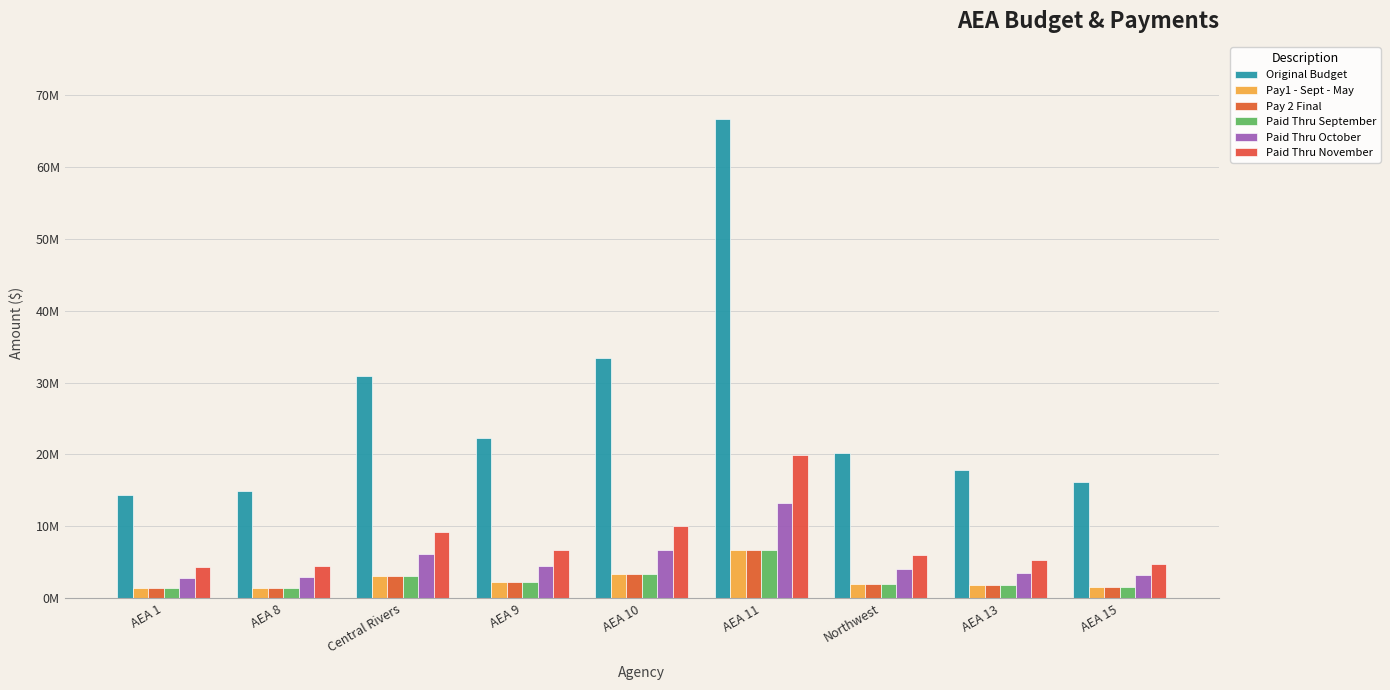

What is the difference between the Paid Thru November values at AEA 1 and Central Rivers?

4980054